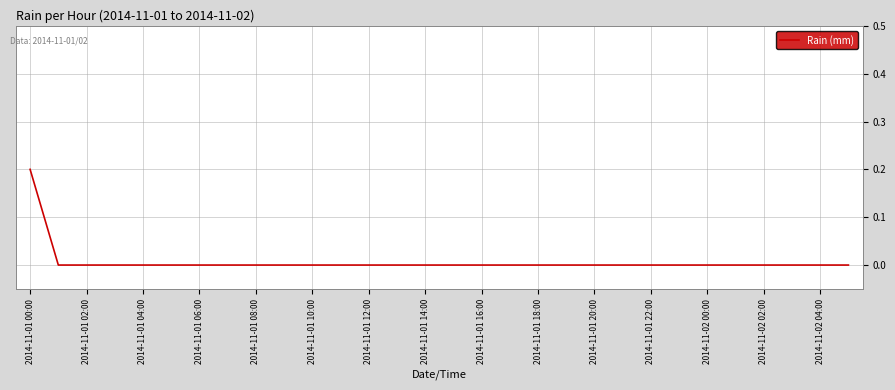

Reading right to left, what are all the values shown in this chart?

0.0	0.0	0.0	0.0	0.0	0.0	0.0	0.0	0.0	0.0	0.0	0.0	0.0	0.0	0.0	0.0	0.0	0.0	0.0	0.0	0.0	0.0	0.0	0.0	0.0	0.0	0.0	0.0	0.0	0.2